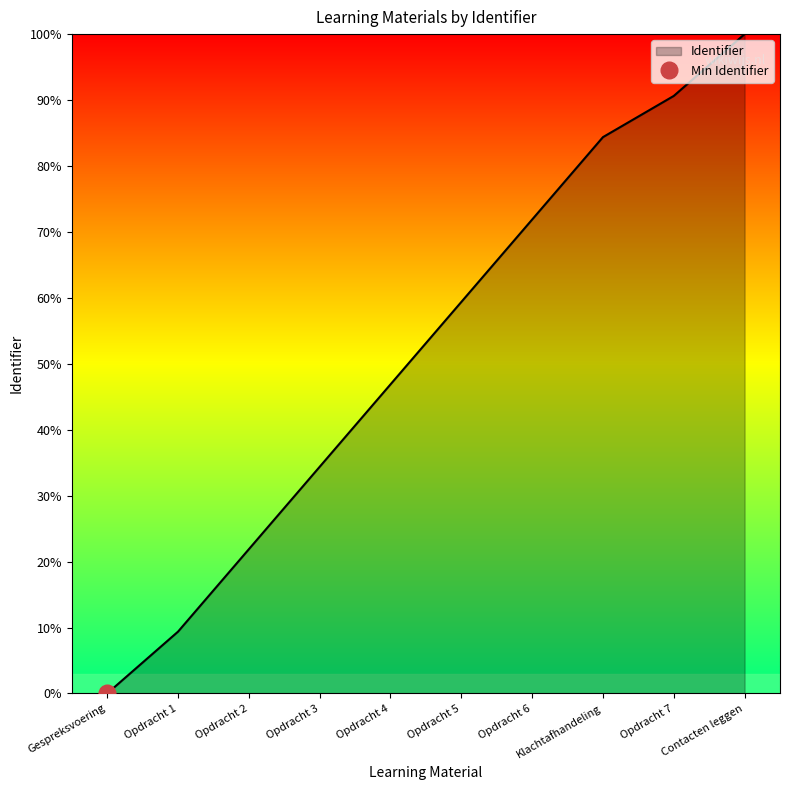

Rank the categories by value from lowest to highest.

Gespreksvoering, Opdracht 1, Opdracht 2, Opdracht 3, Opdracht 4, Opdracht 5, Opdracht 6, Klachtafhandeling, Opdracht 7, Contacten leggen